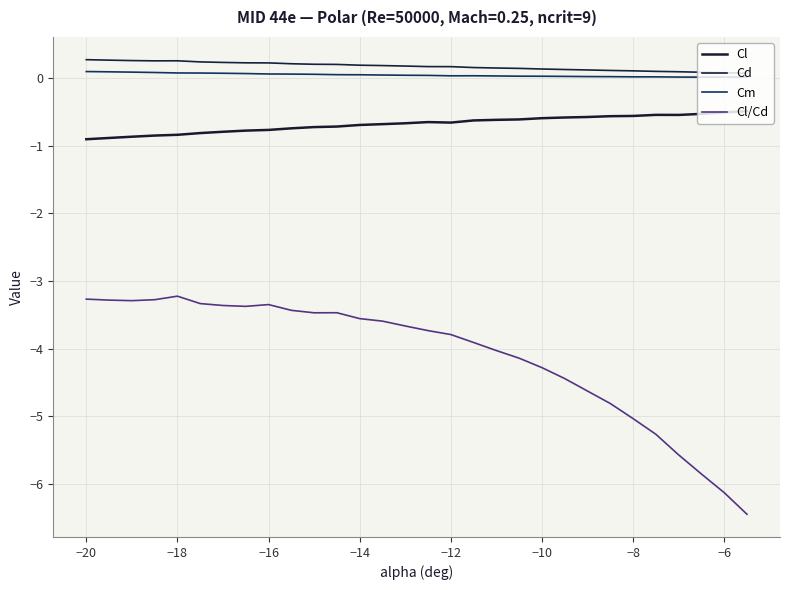

True or false: Cl and Cm intersect in this chart.

False